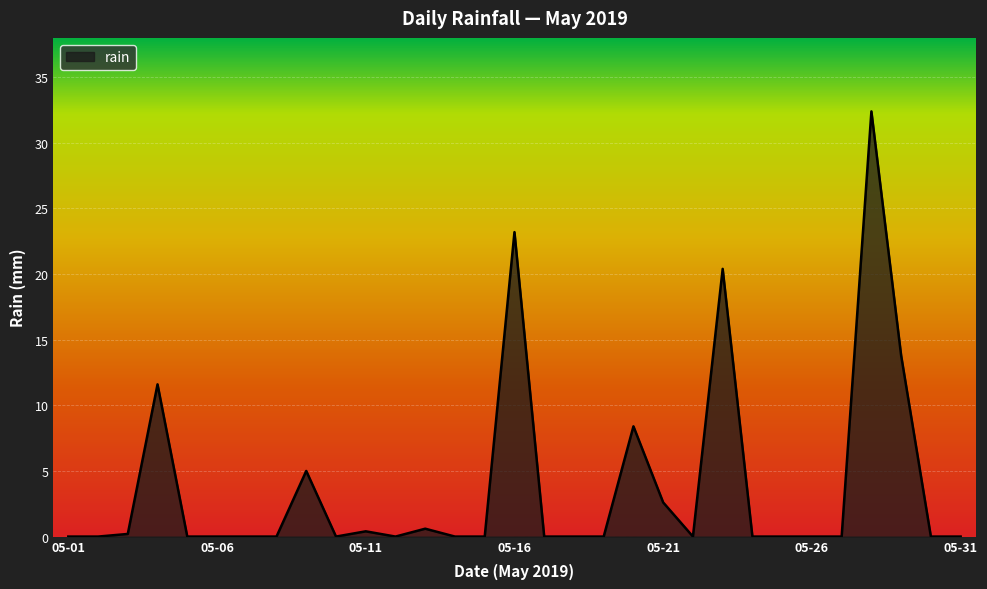

Does the chart have visible grid lines?

Yes